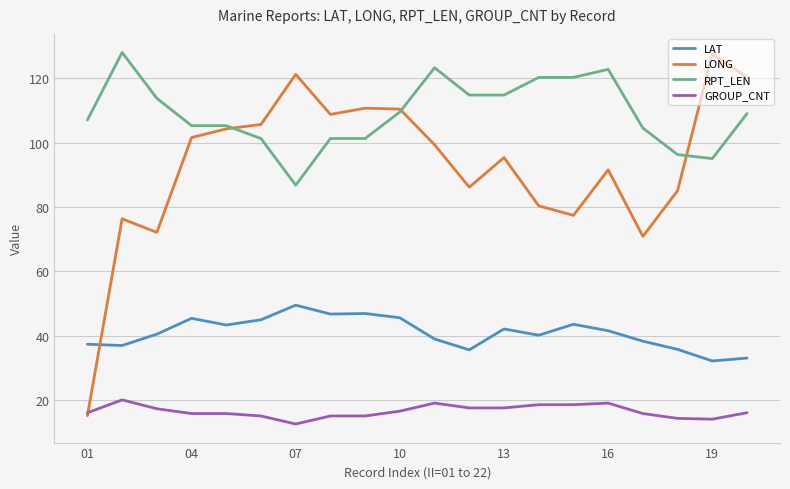

Which series has the largest range (max minus min)?

LONG